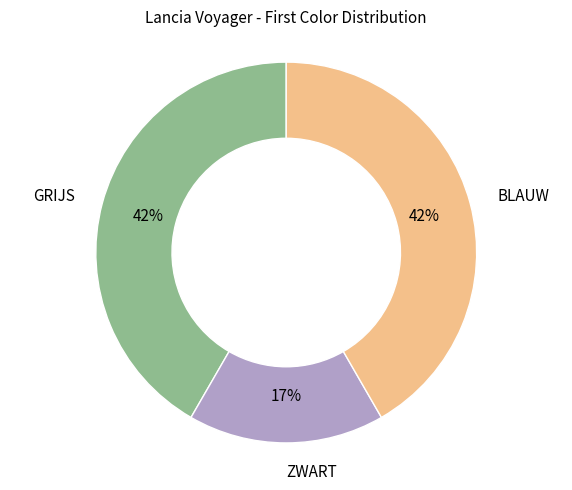

To the nearest percent, what is the average slice percentage?

33%